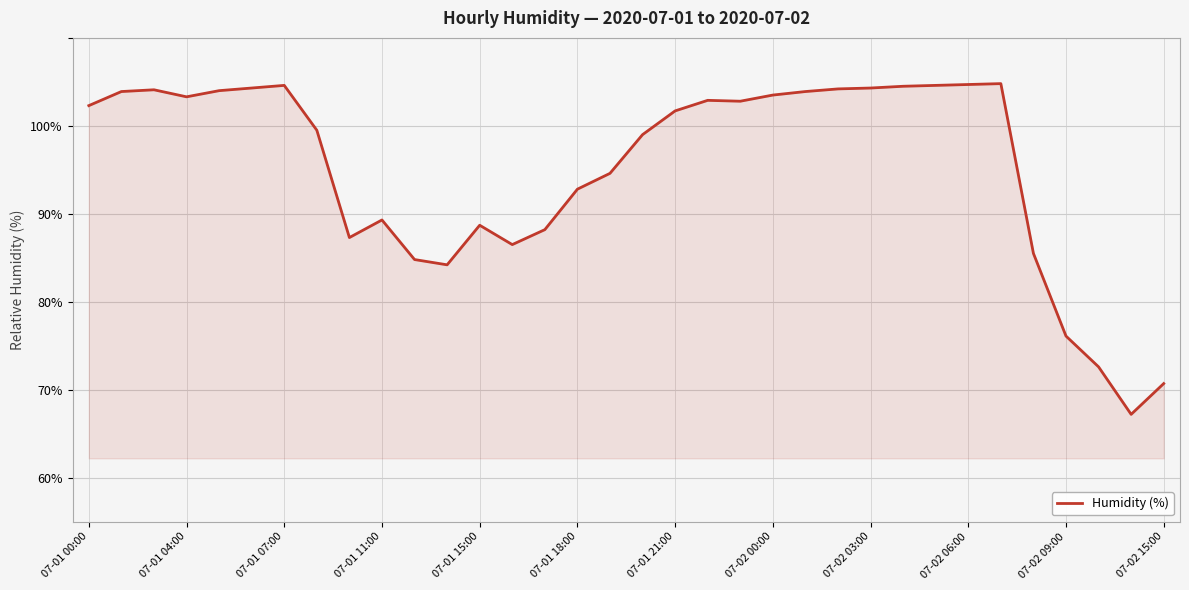

Is this an area chart (filled region under the line)?

Yes